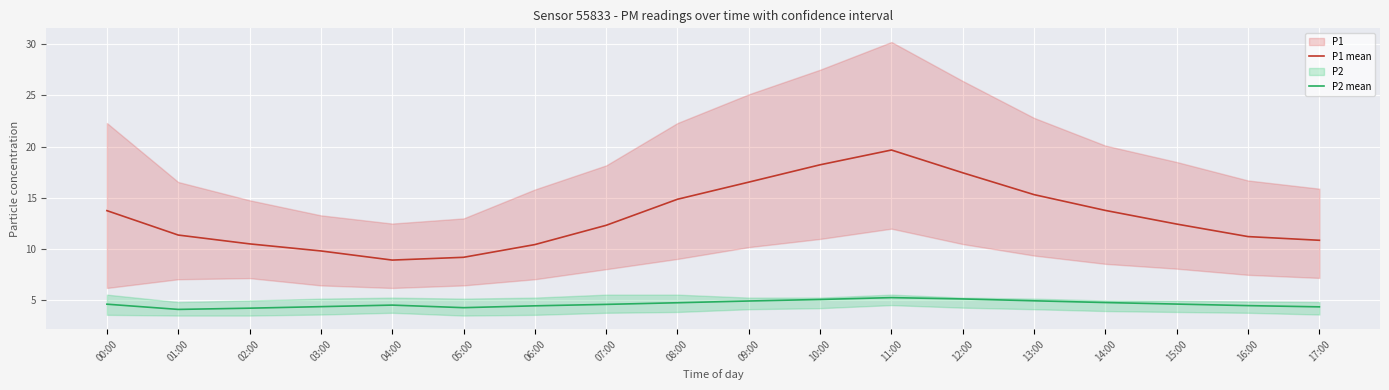

At which category is the sum across all series the highest?

11:00